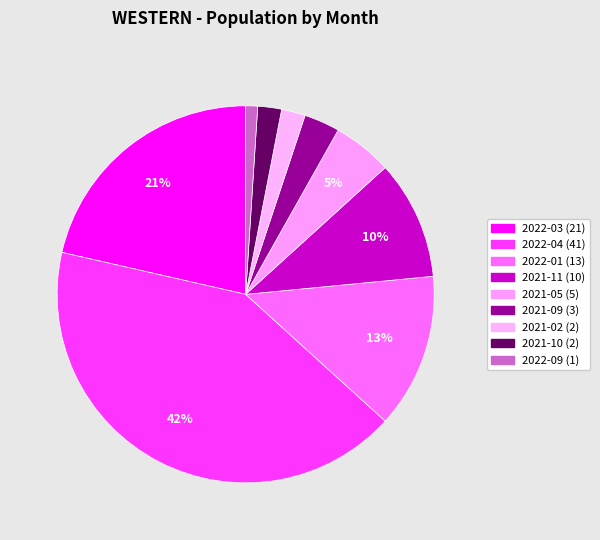

Count the number of slices in the pie.

9